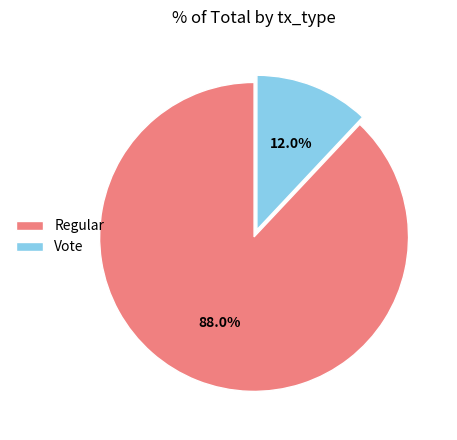

What percentage is the Vote slice, to the nearest percent?

12%